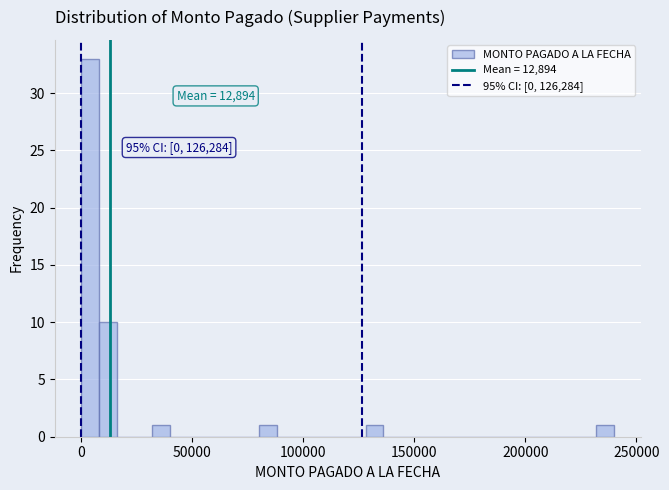

Read against the x-axis, roughly where is the centre of the tallest bar?

5000